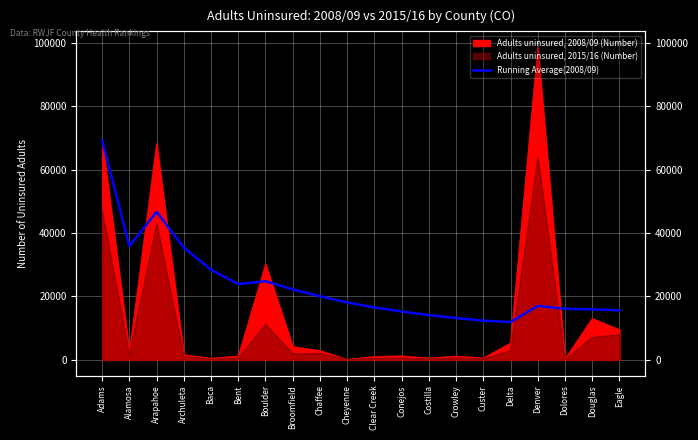

What position from the right is Clear Creek?

10